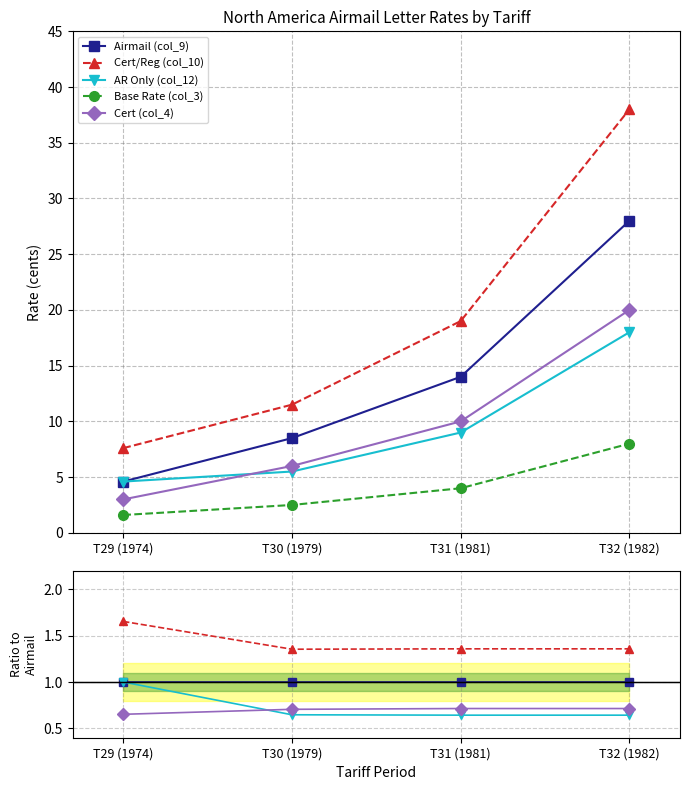

How many AR Only (col_12) values are between 0 and 1?

4